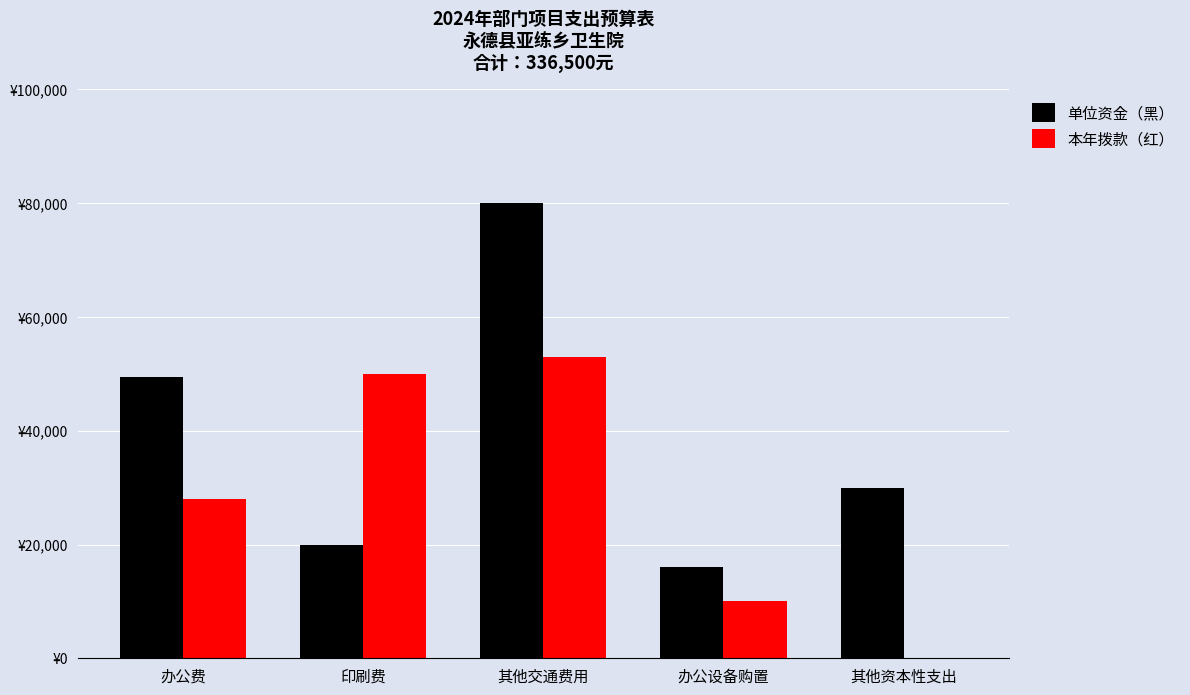

The value of 单位资金（黑） at 办公费 is 76704. True or false?

False